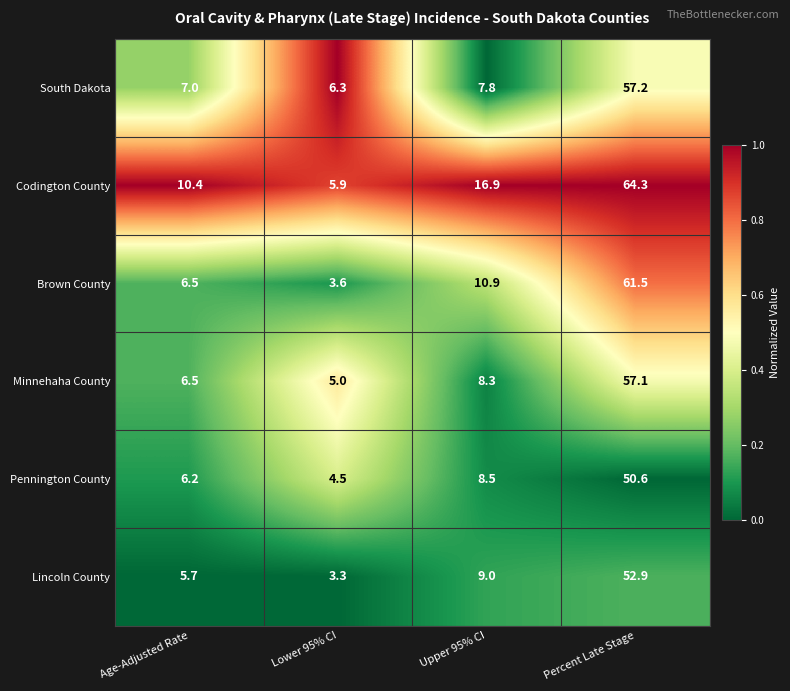

Rank the series at Upper 95% CI from highest to lowest value.

Codington County, Brown County, Lincoln County, Pennington County, Minnehaha County, South Dakota